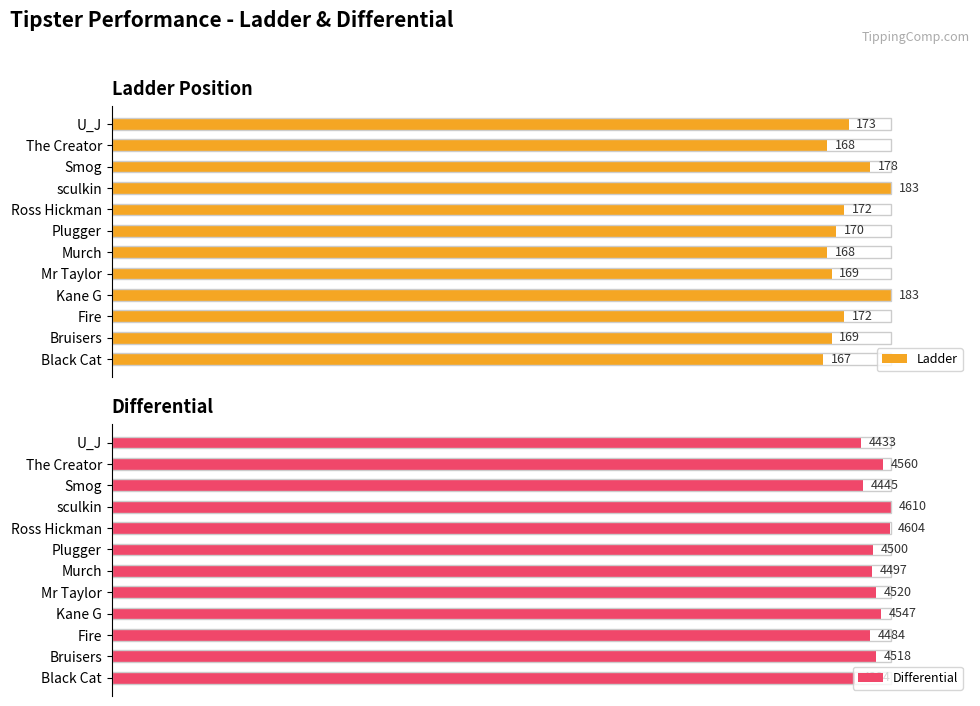

True or false: Differential has a value of 143.3 at Black Cat.

False